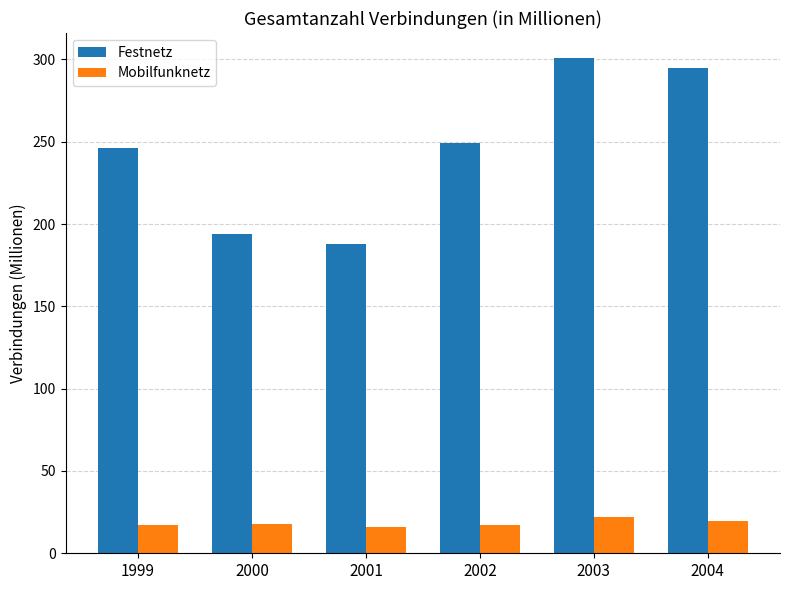

The Festnetz series shows 443.0 at 2002. True or false?

False